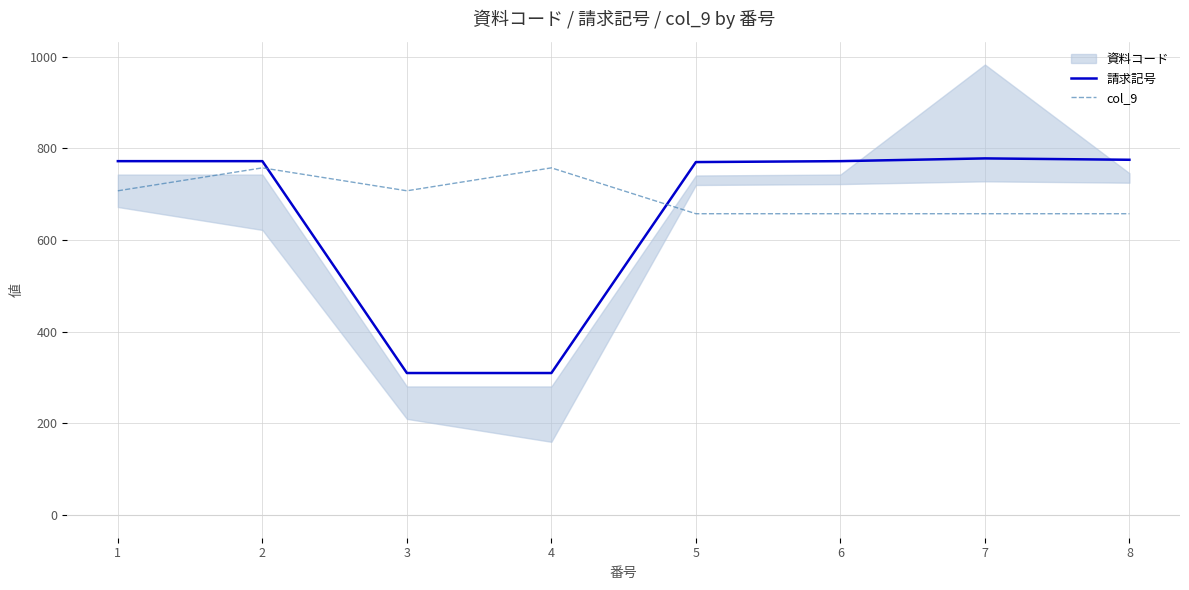

What is the spread (max minus min) of values at 5?

112.6